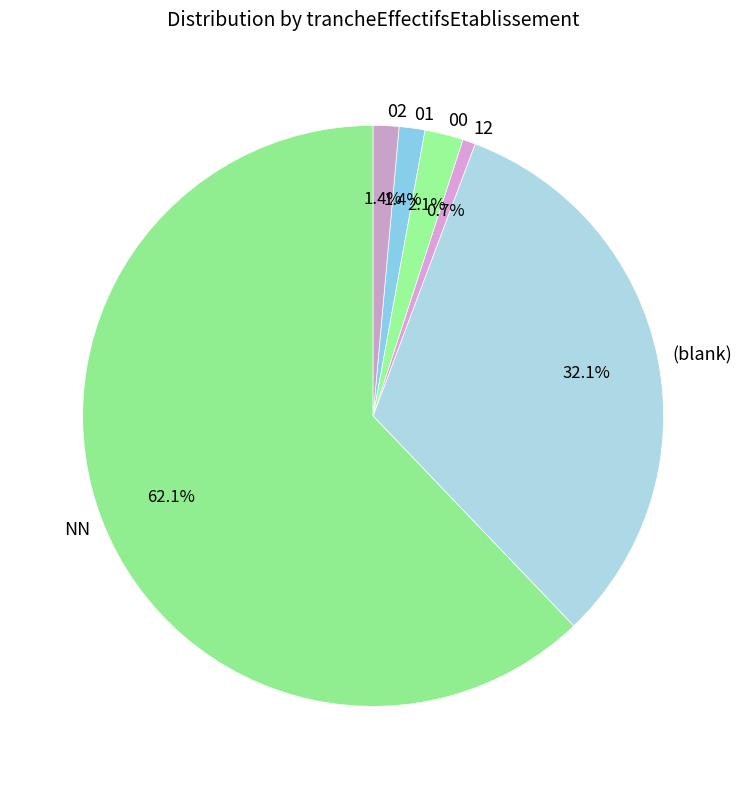

What is the largest slice in the pie chart?

NN